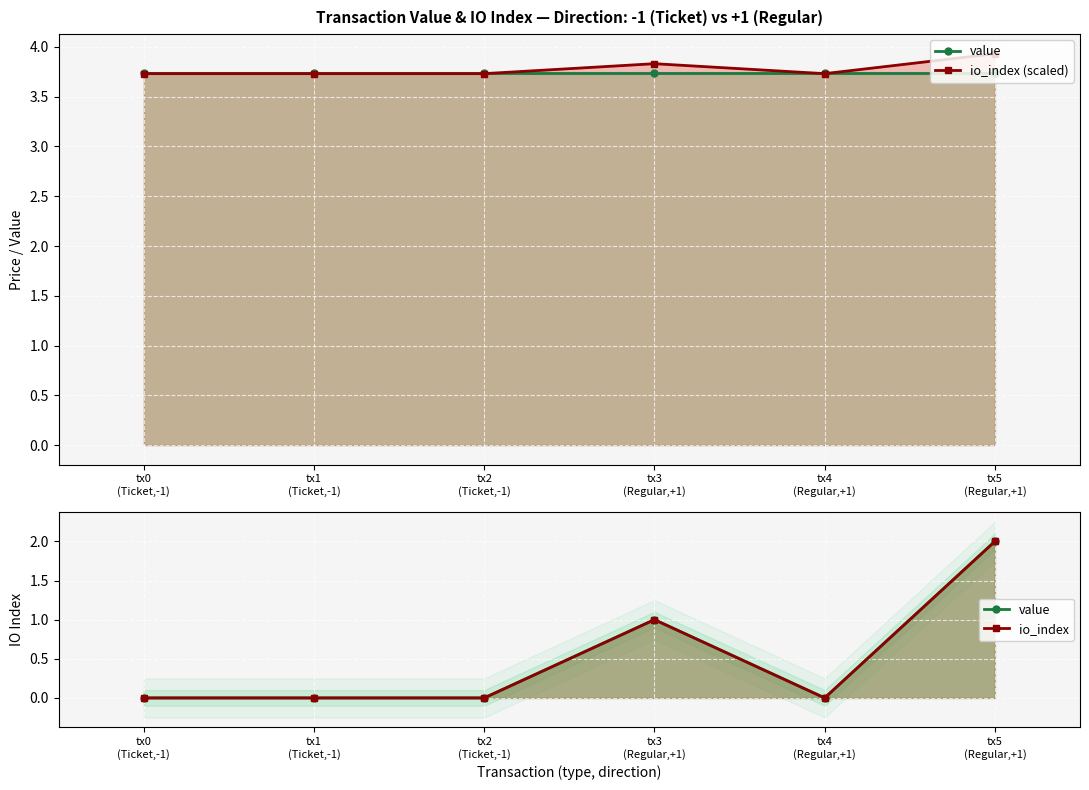

What is the spread (max minus min) of values at tx4
(Regular,+1)?

3.7